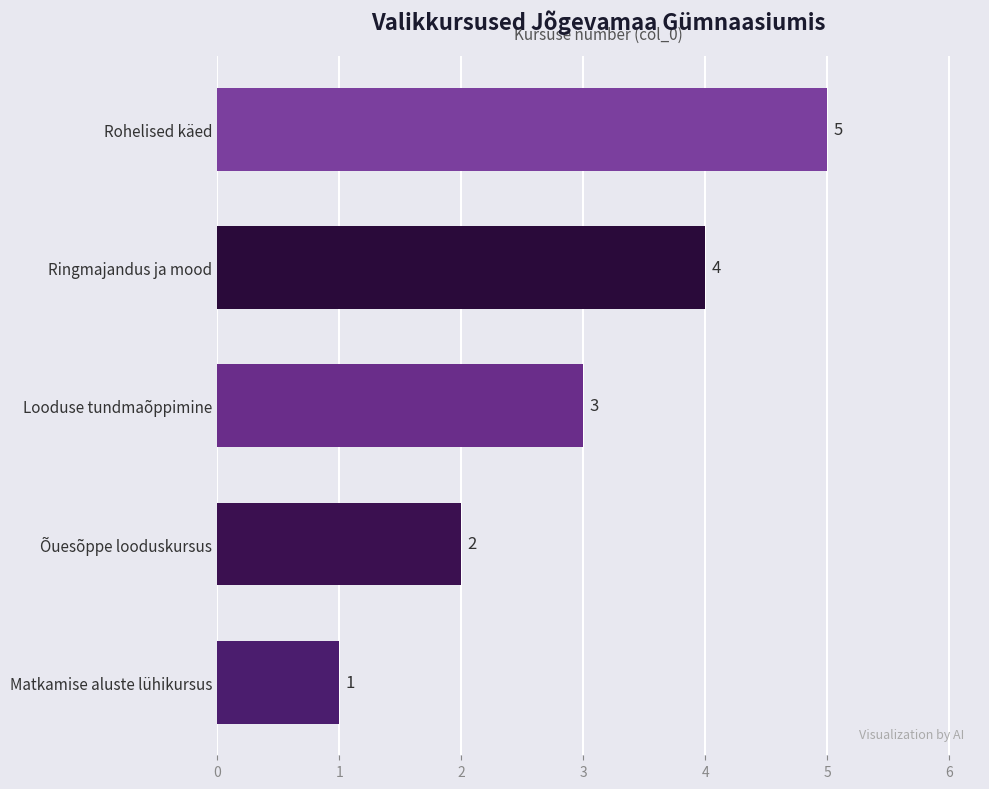

Read the value at Looduse tundmaõppimine.

3